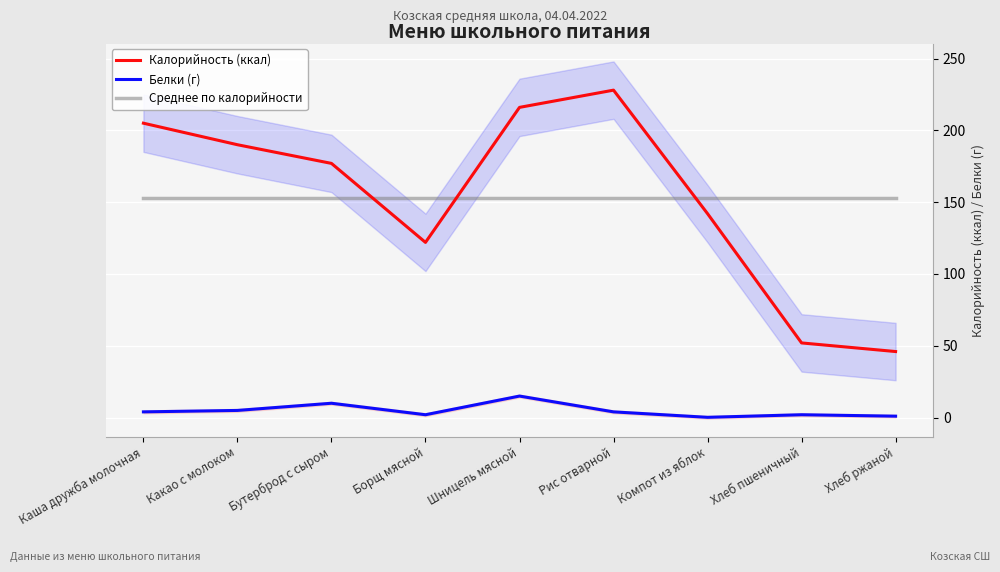

Rank the series at Хлеб ржаной from lowest to highest value.

Белки (г), Калорийность (ккал), Среднее по калорийности